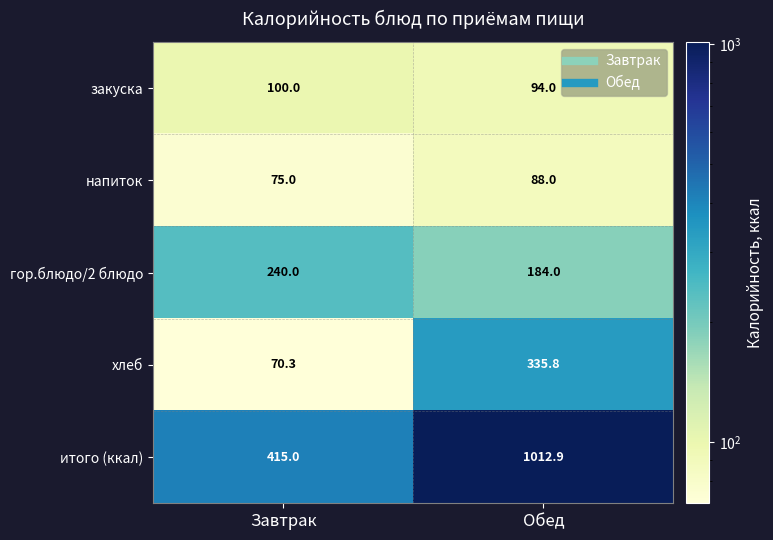

Count the number of data series in this chart.

5